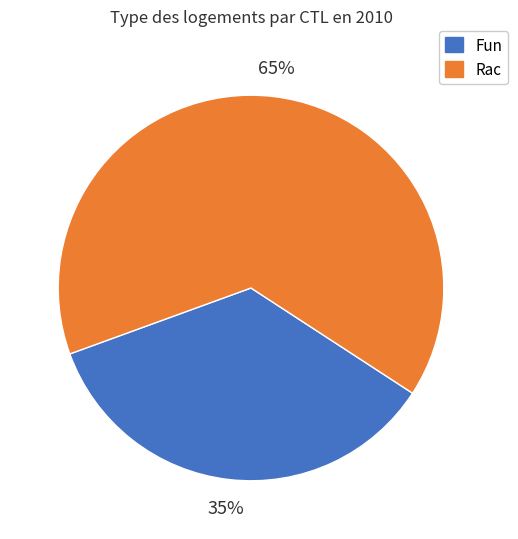

Is the sum of Rac and Fun greater than half?

Yes